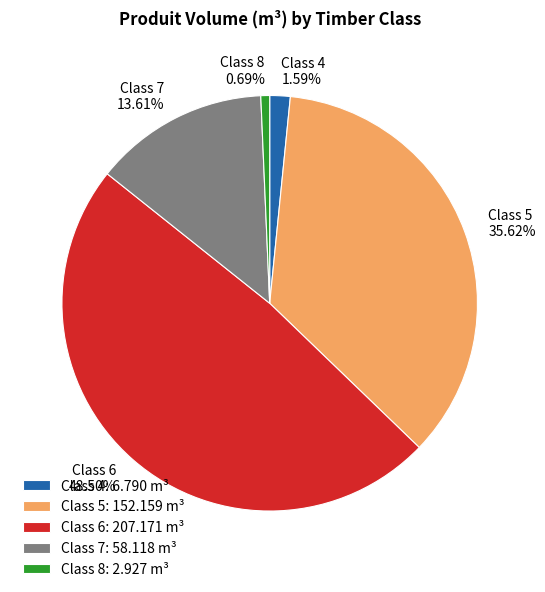

To the nearest percent, what is the difference between the largest and smallest slice percentages?

48%